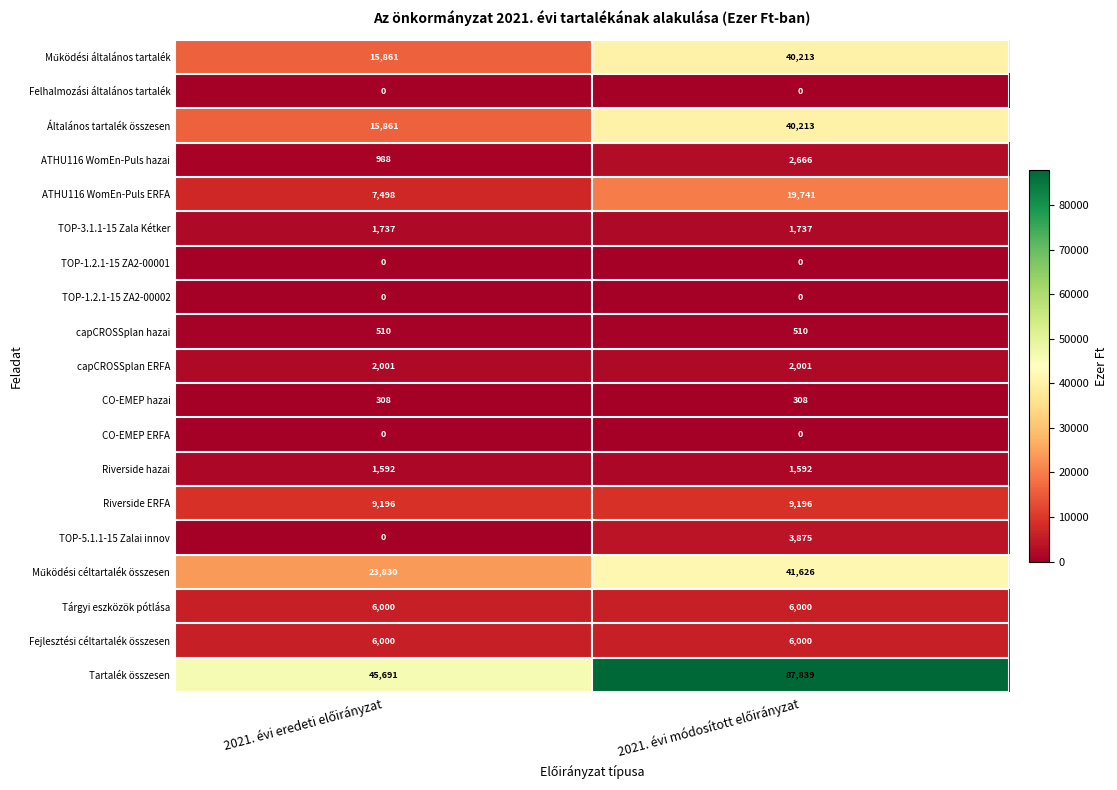

Which series has the largest total across all categories?

Tartalék összesen